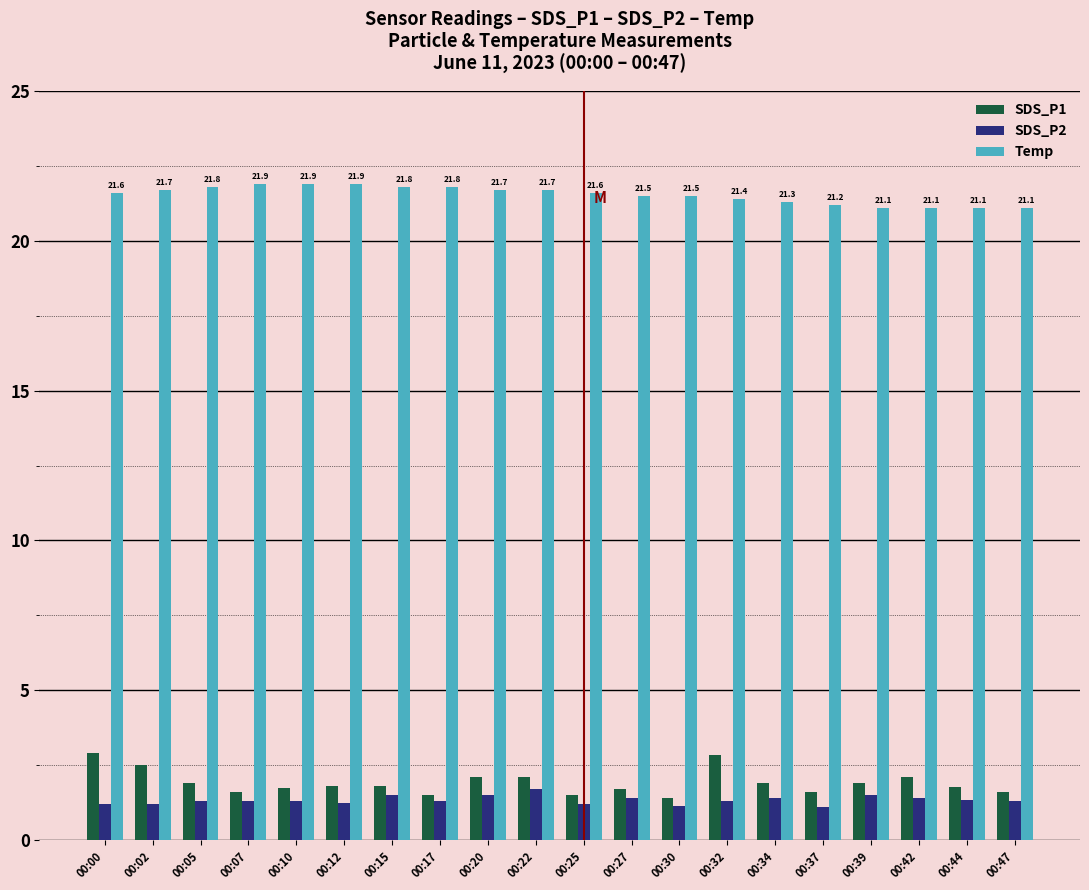

What is the approximate value of SDS_P2 at 00:42?

1.4